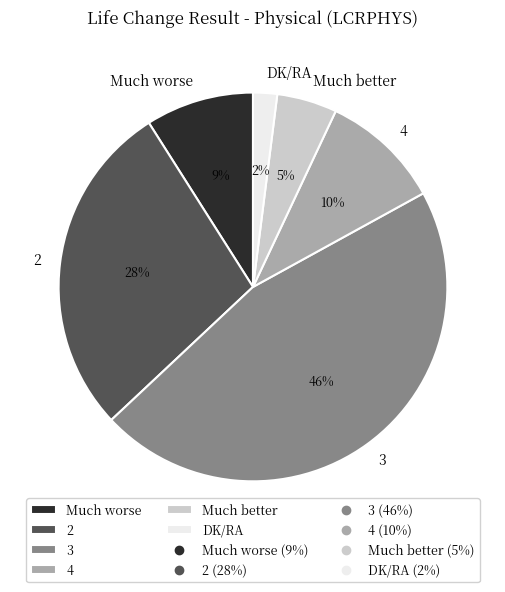

Does Much better represent more than half of the total?

No